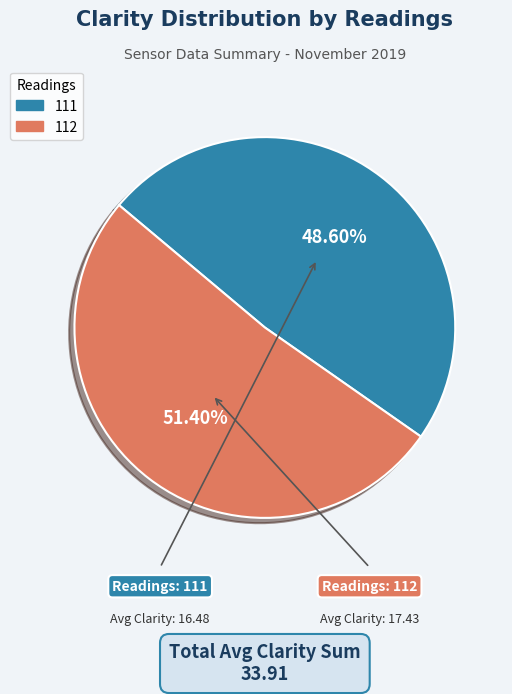

What is the smallest slice in the pie chart?

111